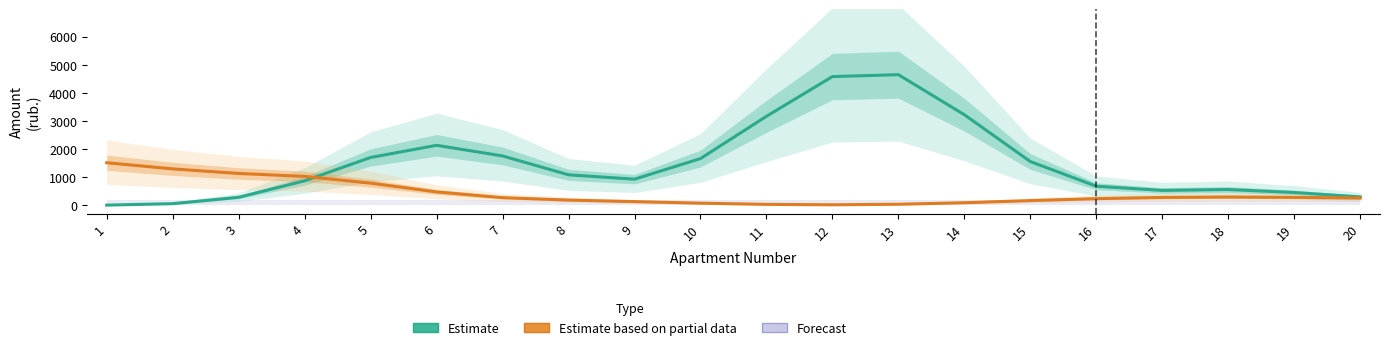

What is the value of the Estimate point at the 11th from the left?

3169.7